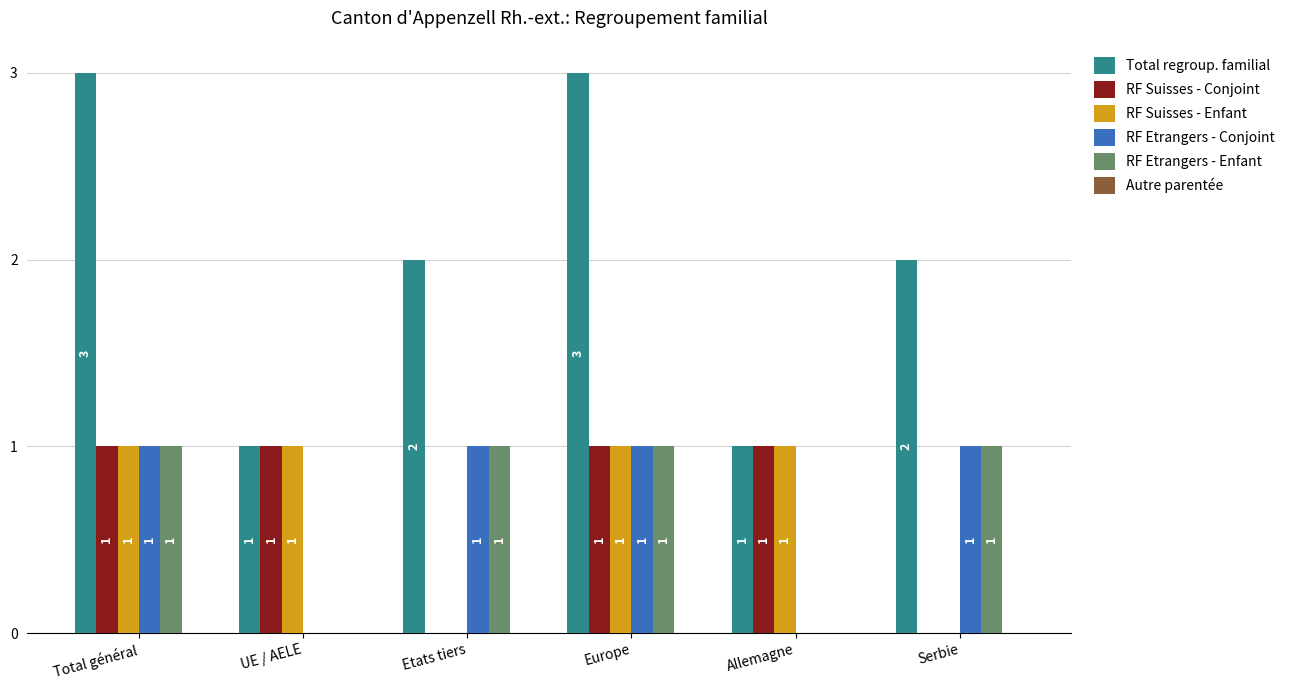

What is the average value of the RF Suisses - Enfant series?

1